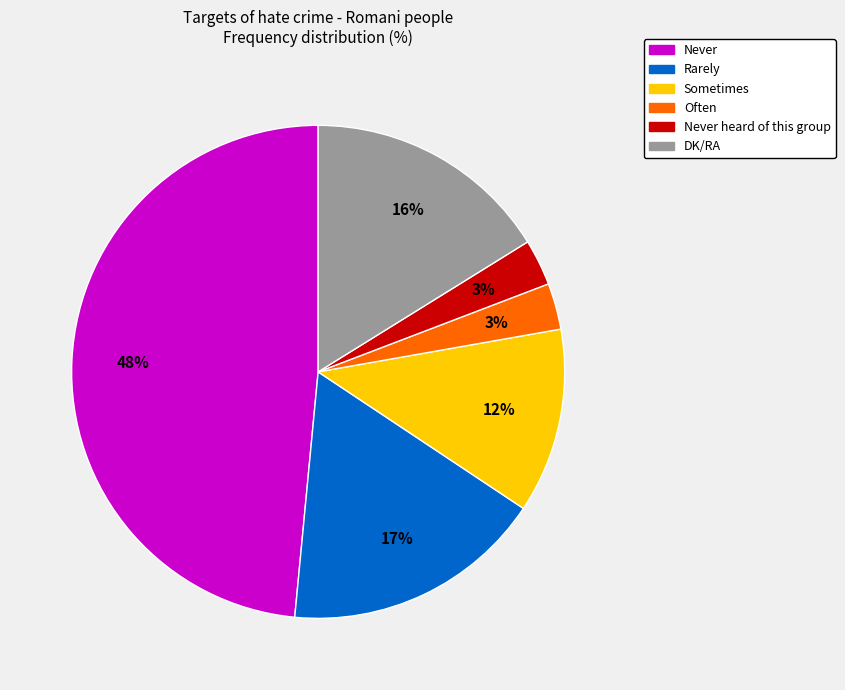

To the nearest percent, what is the average slice percentage?

17%